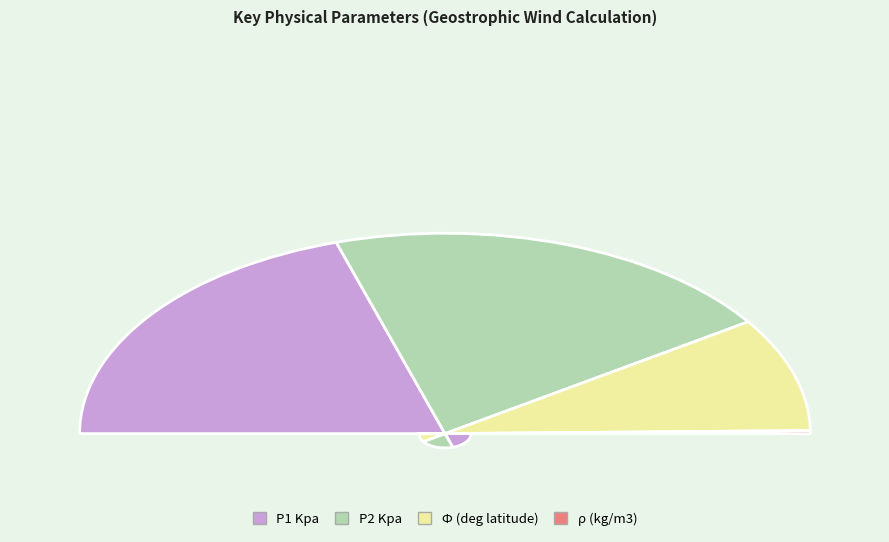

Does any single category account for the majority?

No